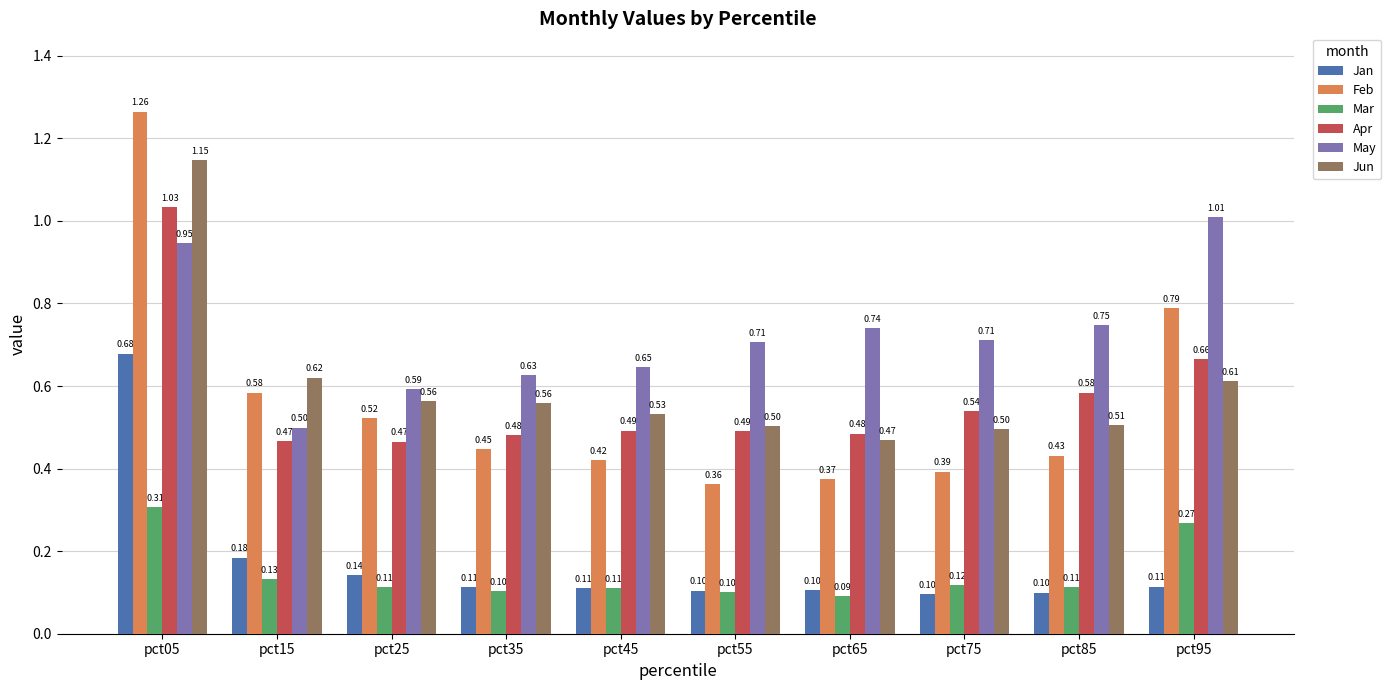

What is the sum of all Apr values?

5.7